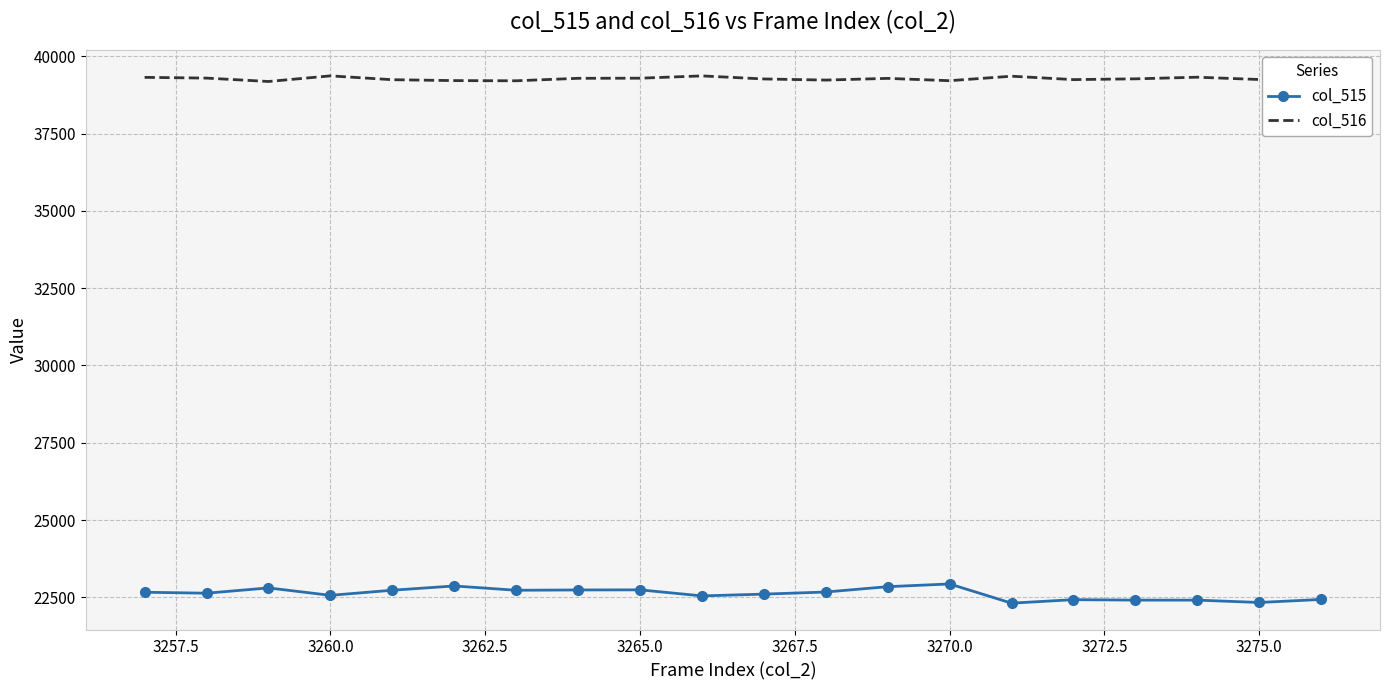

What is the greatest value displayed?

39368